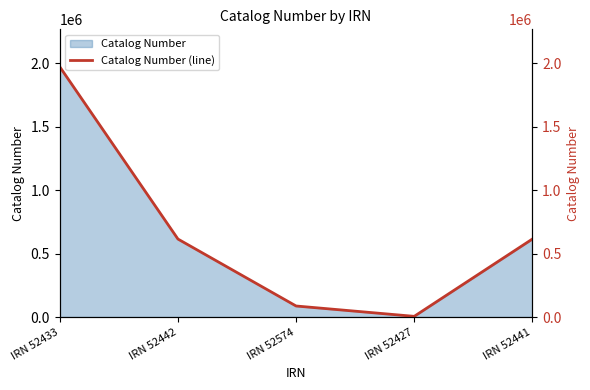

What is the maximum value shown in the chart?

1970773